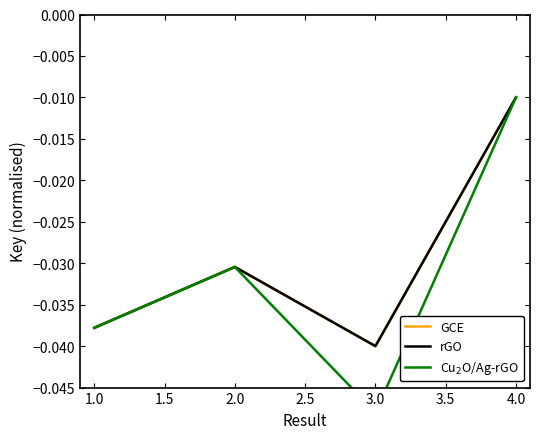

Rank the series by their maximum value, from lowest to highest.

GCE, rGO, Cu$_2$O/Ag-rGO